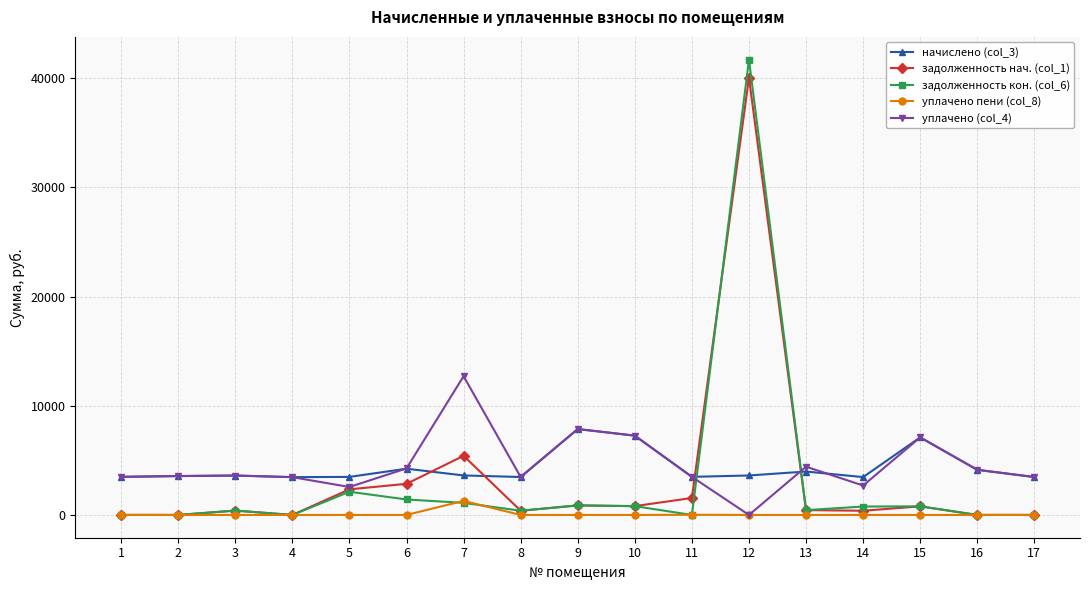

At which category is the sum across all series the highest?

12